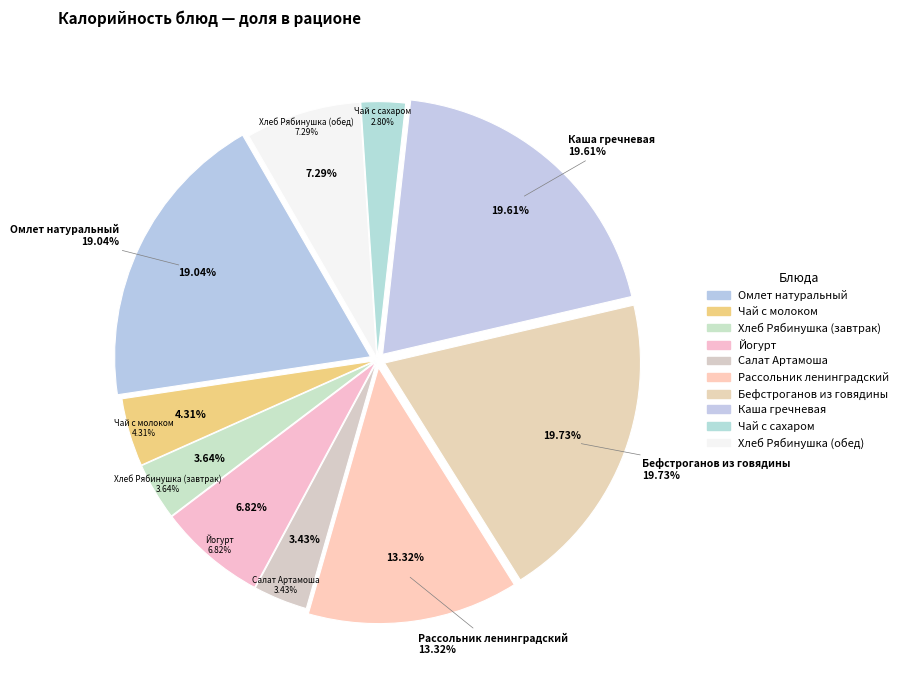

Is there a majority slice in this chart?

No